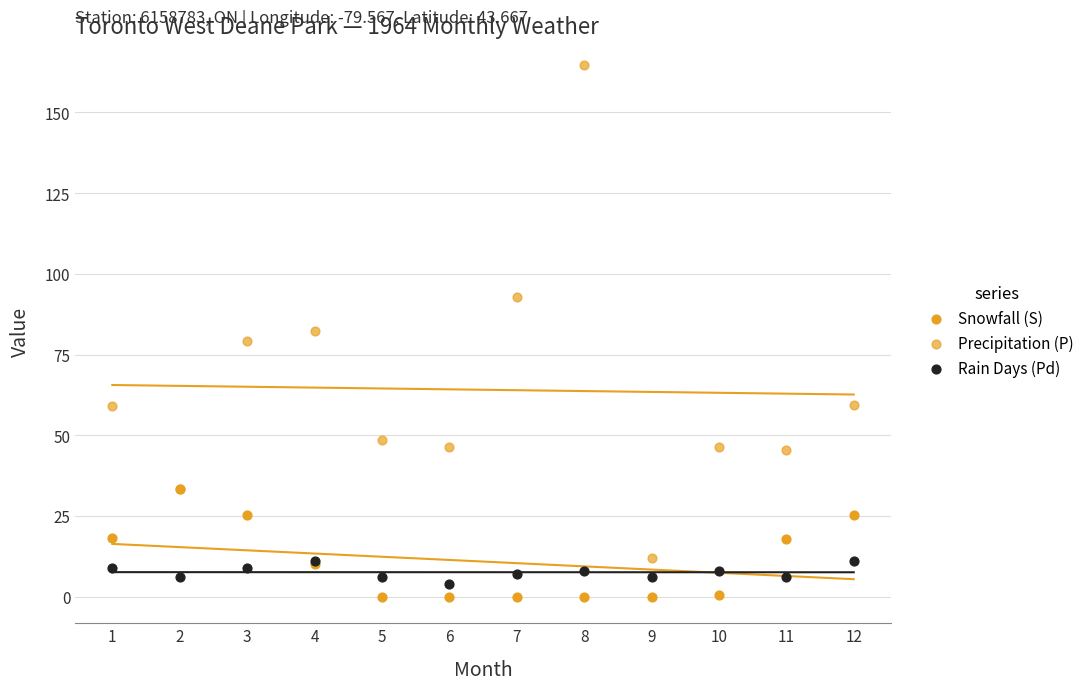

Which series has the widest spread of Y values?

Precipitation (P)